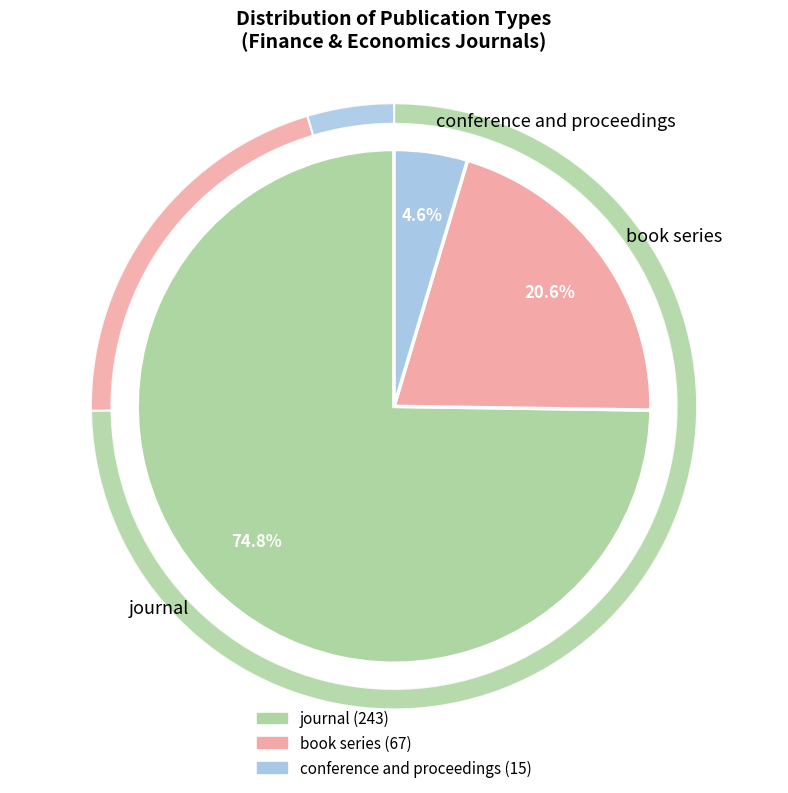

What is the change in value from book series to conference and proceedings?

-52